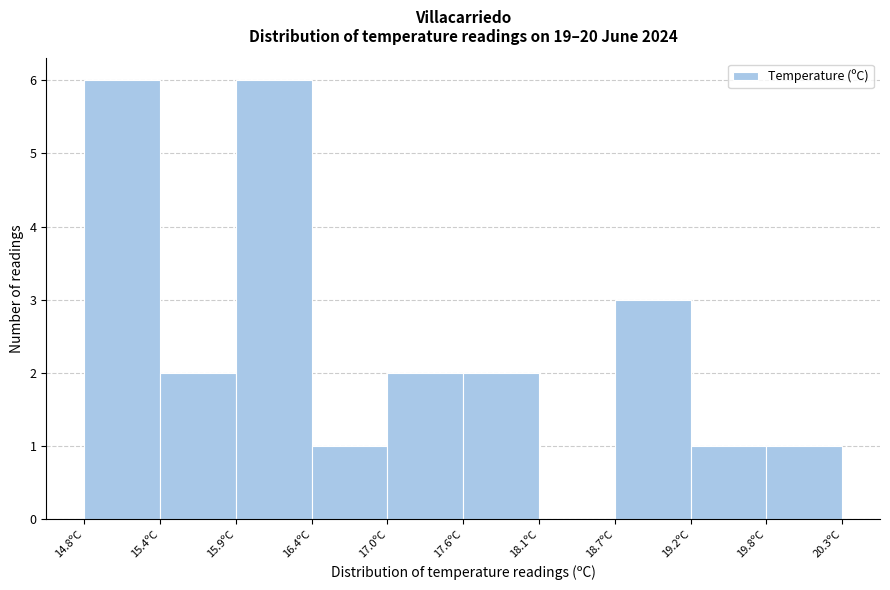

Reading left to right, transcribe this chart: for each bar, give the range it covers on the x-axis and its height. Neither the bar edges nor the heights are printed on the chart, so give them approximately, as read against the axes.

14.80 to 15.35: 6
15.35 to 15.90: 2
15.90 to 16.45: 6
16.45 to 17.00: 1
17.00 to 17.55: 2
17.55 to 18.10: 2
18.10 to 18.65: 0
18.65 to 19.20: 3
19.20 to 19.75: 1
19.75 to 20.30: 1